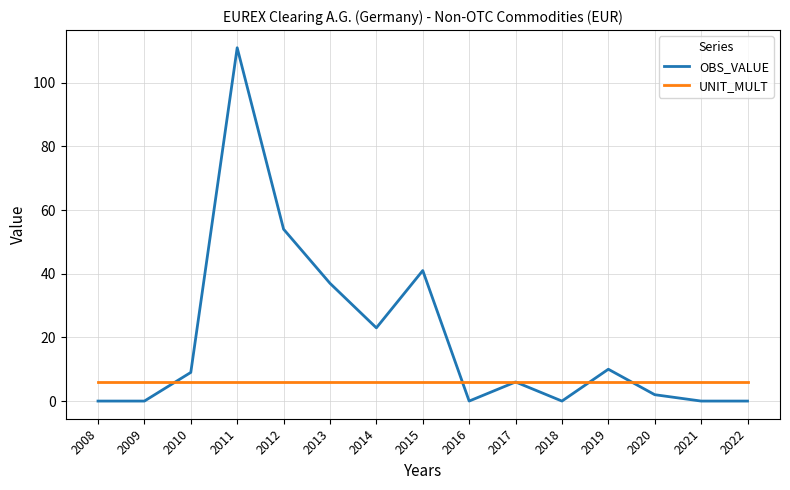

Reading left to right, list all the values displayed in this chart.

OBS_VALUE: 0	0	9	111	54	37	23	41	0	6	0	10	2	0	0
UNIT_MULT: 6	6	6	6	6	6	6	6	6	6	6	6	6	6	6